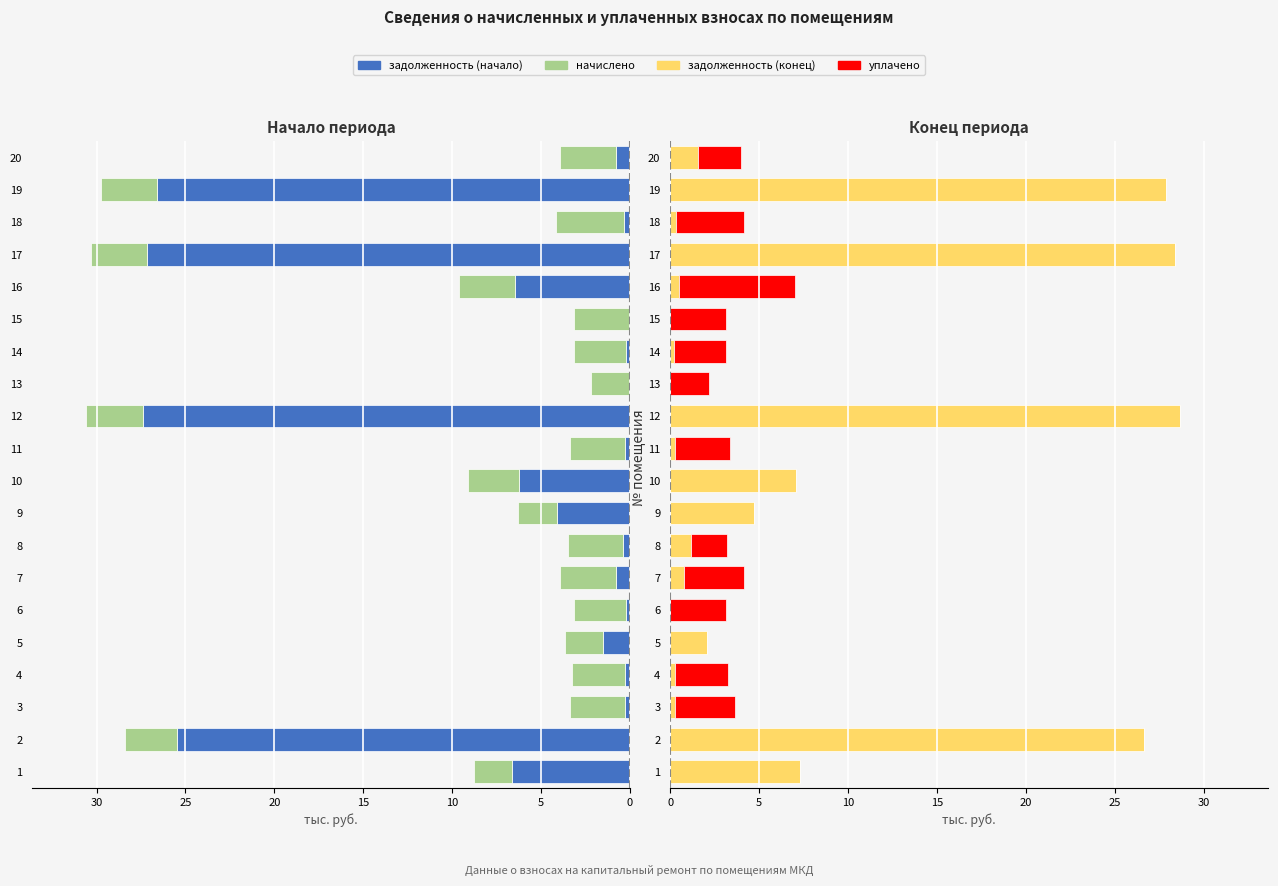

Count the number of data series in this chart.

4